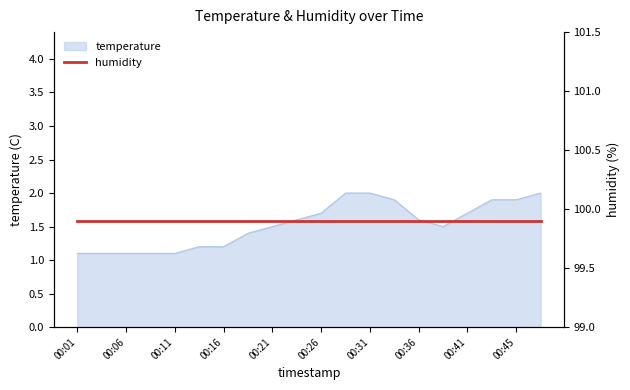

Does the chart display data point markers on the line(s)?

No